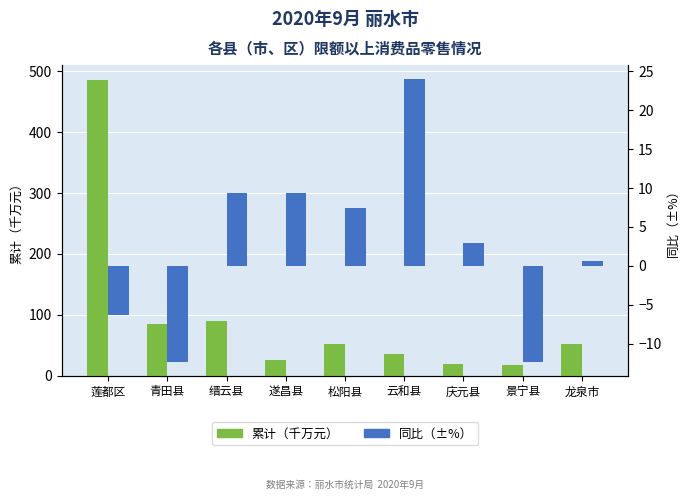

What is the label of the 5th bar from the left?

松阳县